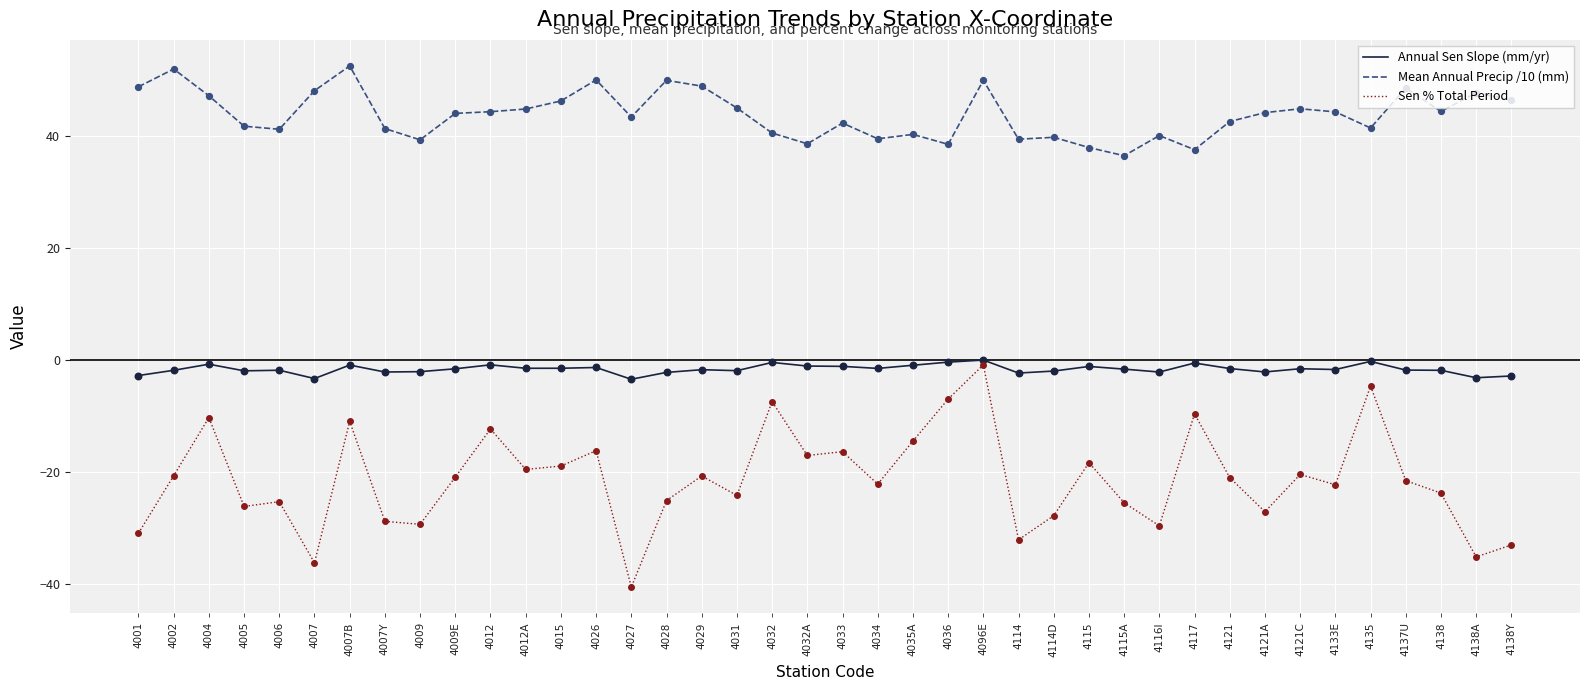

Which series has the largest range (max minus min)?

Sen % Total Period